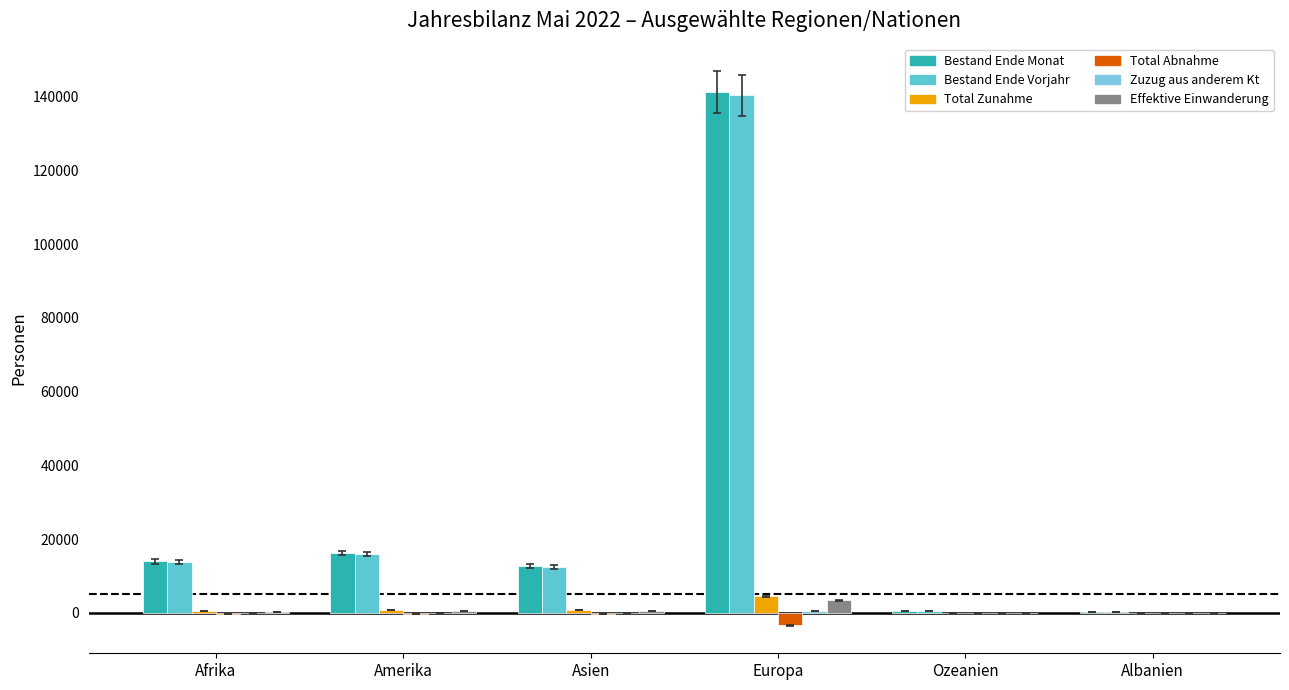

How many distinct data groups are displayed?

6